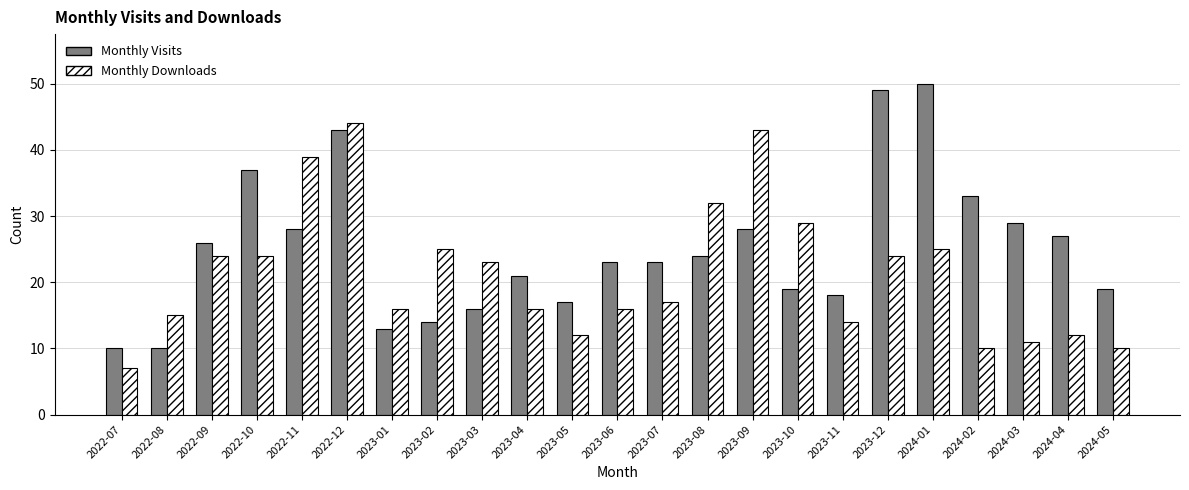

What is the label of the 19th bar from the right?

2022-11